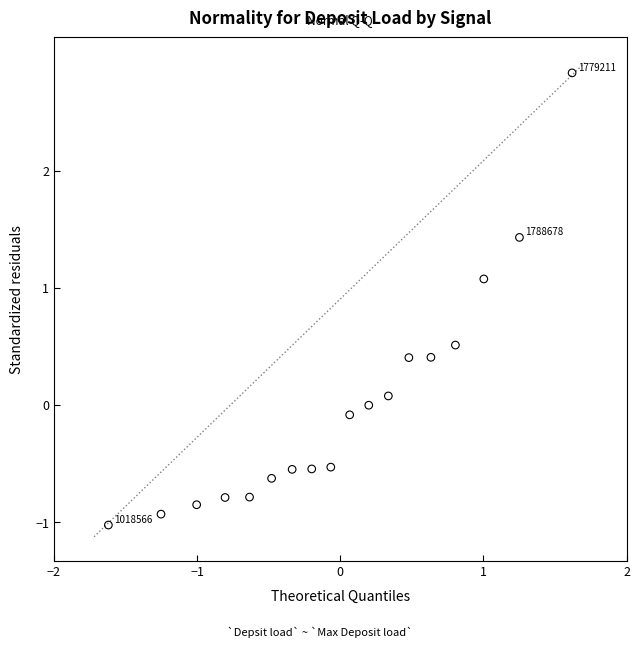

What is the range of Y values (max minus min)?

3.9